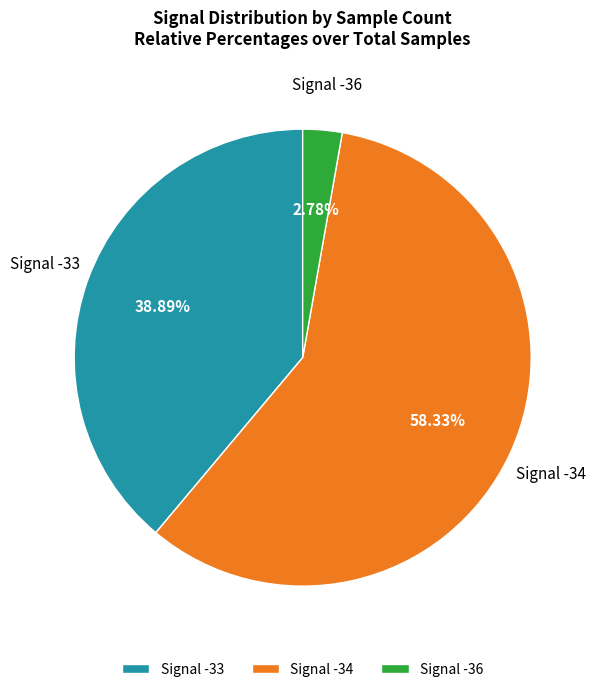

What is the largest slice in the pie chart?

Signal -34